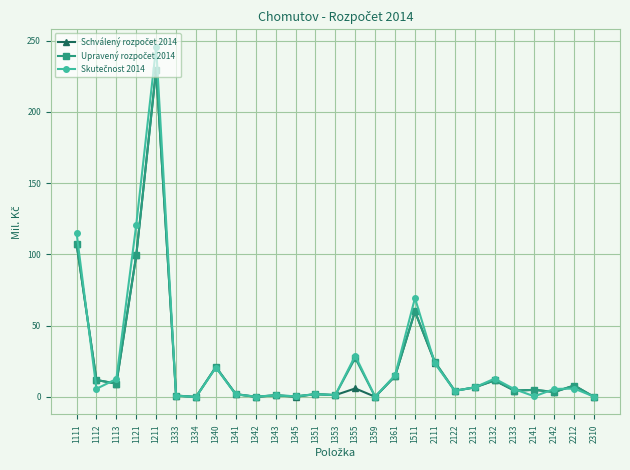

Does the chart display data point markers on the line(s)?

Yes